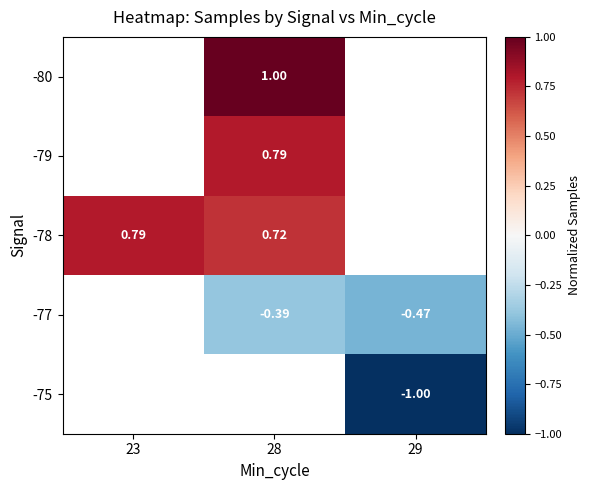

True or false: -77 has a value of -0.7 at 29.

False